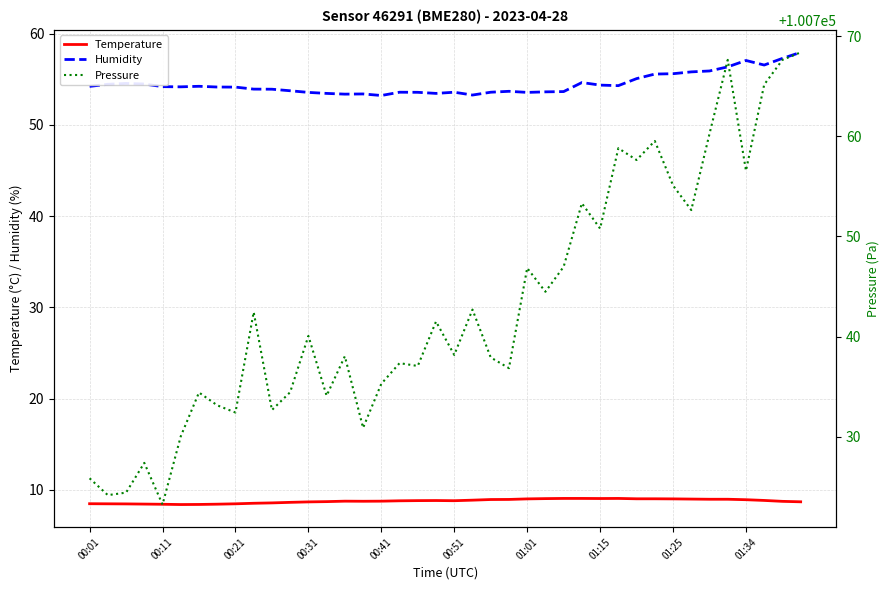

Is it true that Humidity equals 17.0 at 00:41?

False